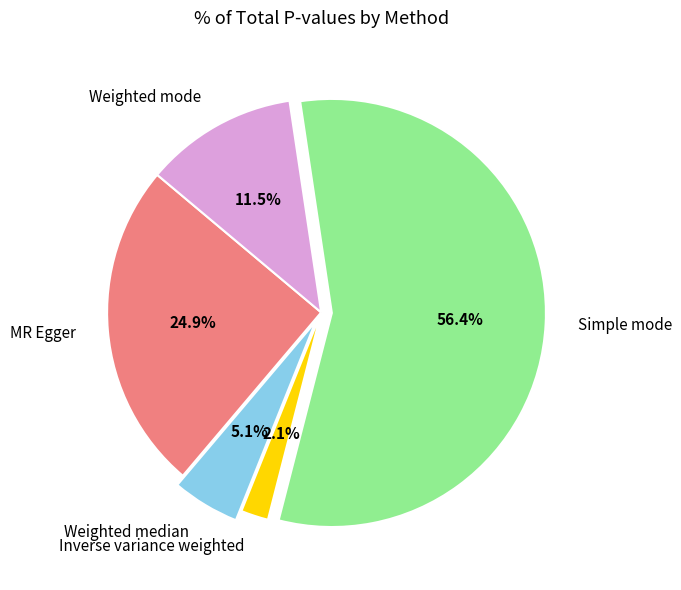

How many slices are in this pie chart?

5